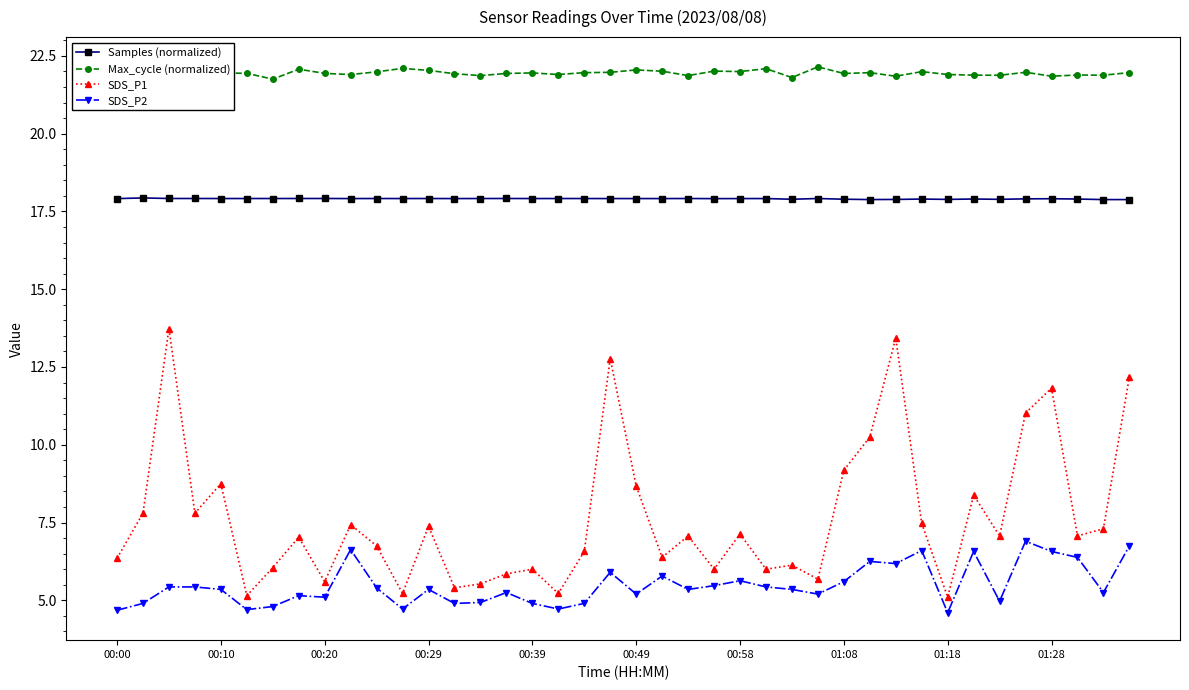

In Max_cycle (normalized), how many points are higher than both neighbors (excluding endpoints)?

13